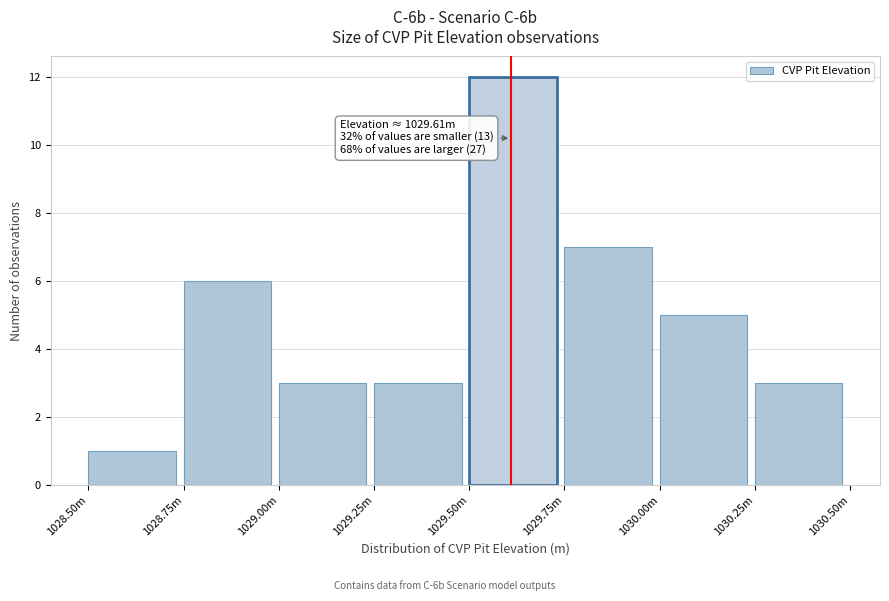

Reading right to left, list all the values displayed in this chart.

3	5	7	12	3	3	6	1